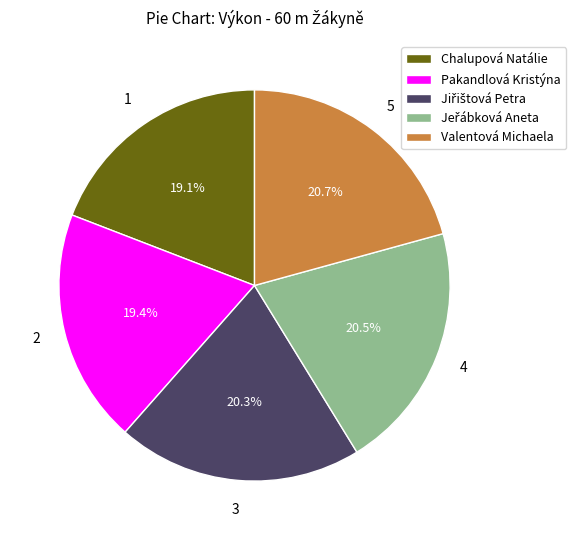

Do Pakandlová Kristýna and Valentová Michaela together represent more than half of the pie?

No